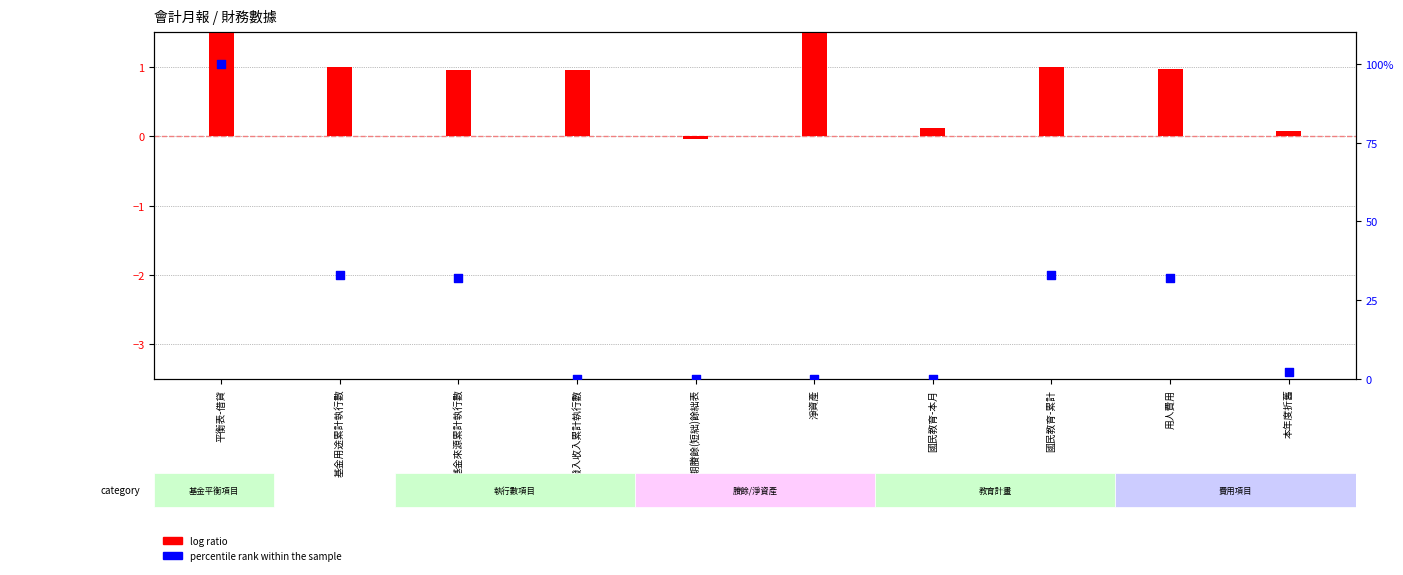

At which category is the sum across all series the highest?

平衡表-借貸